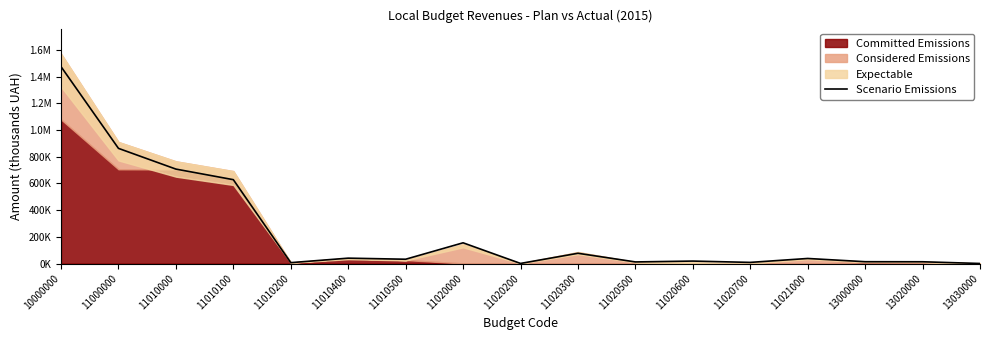

Reading right to left, transcribe all the data shown in this chart.

425.8	13223.0	13690.4	37955.8	8581.0	18454.8	12052.8	76807.1	750.5	155187.5	32254.2	40325.5	6624.5	627952.8	707157.2	862344.7	1474111.9